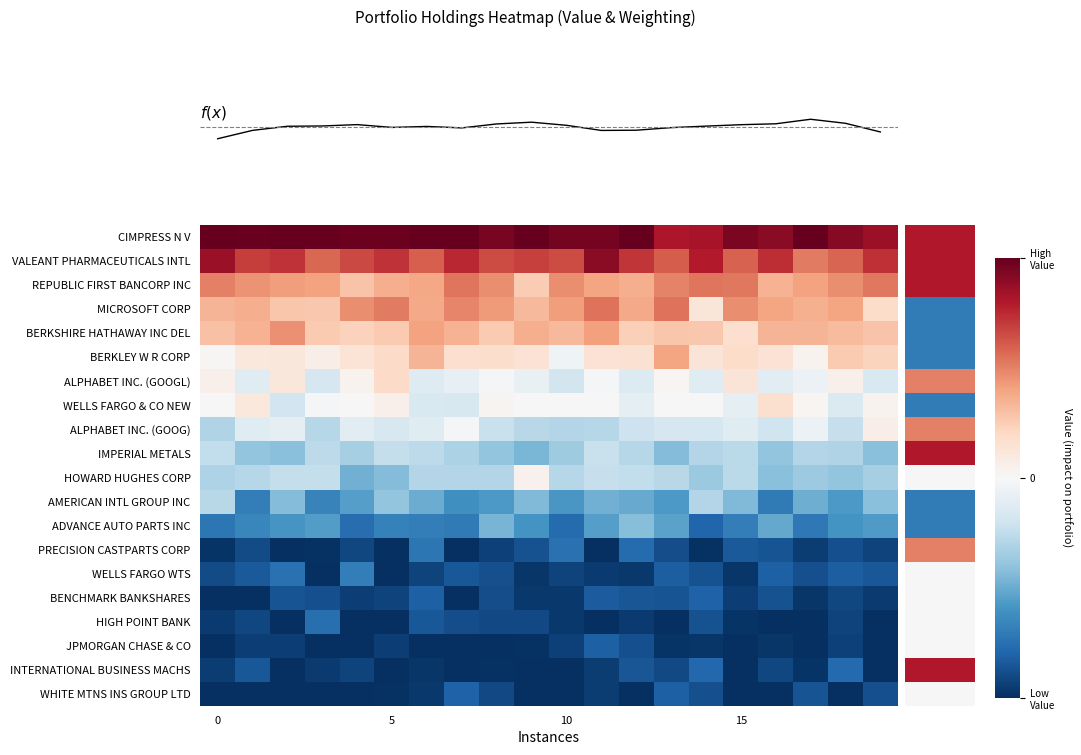

Which series has the largest total across all categories?

CIMPRESS N V